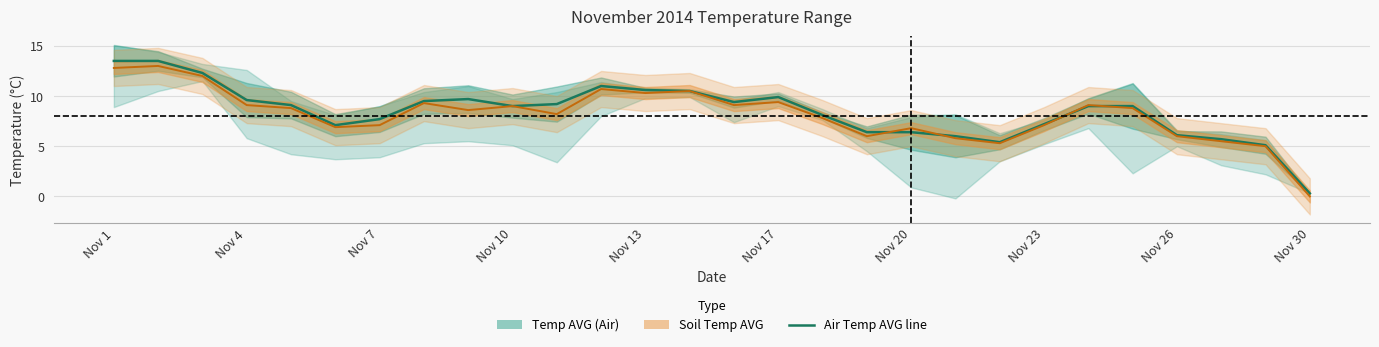

What is the approximate value at Nov 7?

7.7